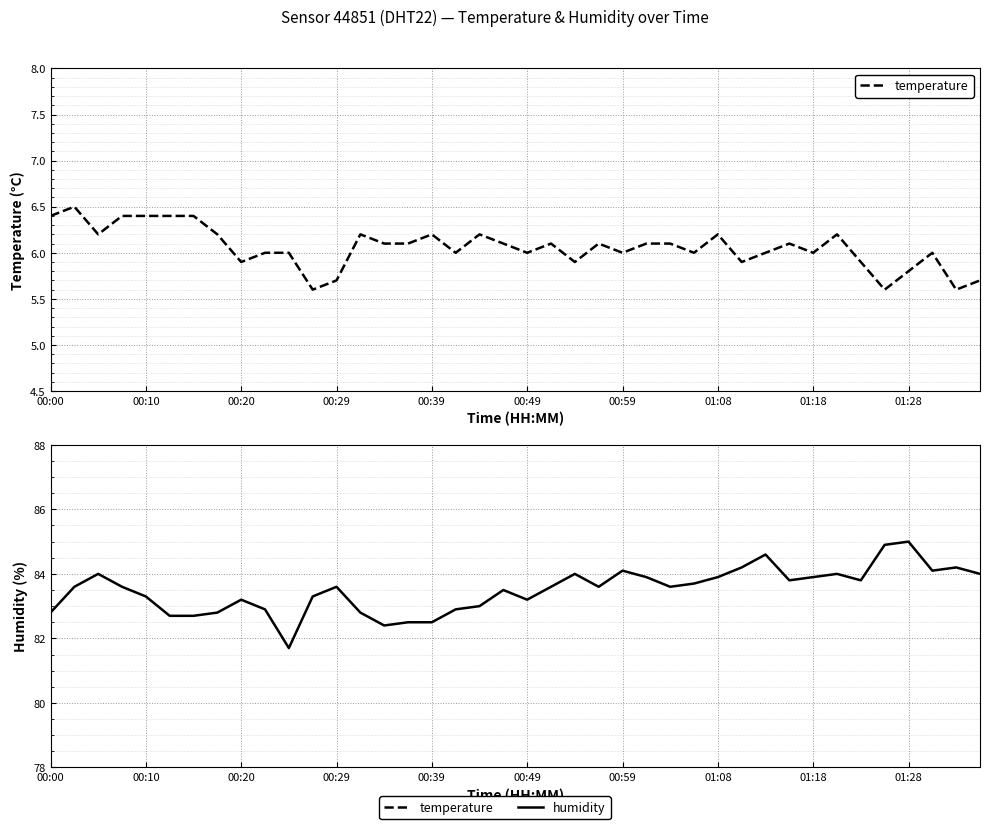

How many data points in temperature are less than 6?

10